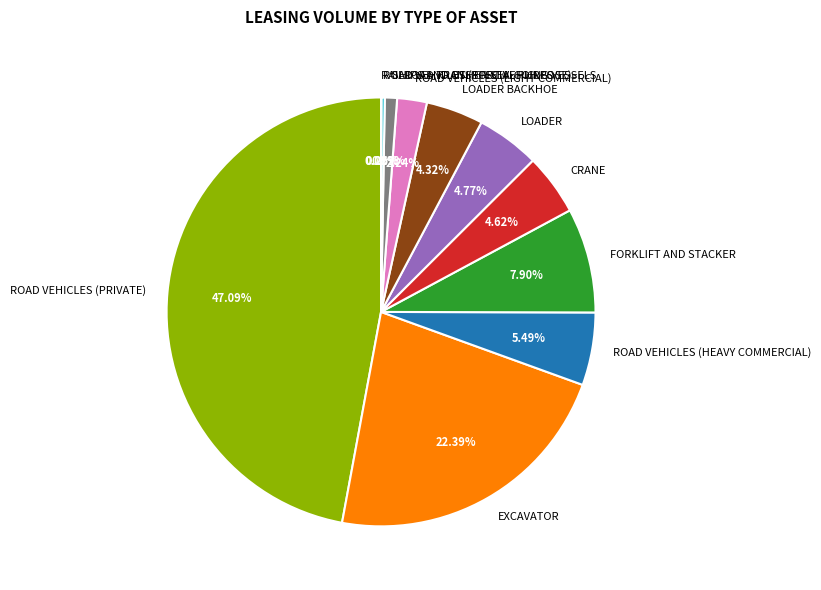

Does LOADER BACKHOE account for over 50% of the chart?

No